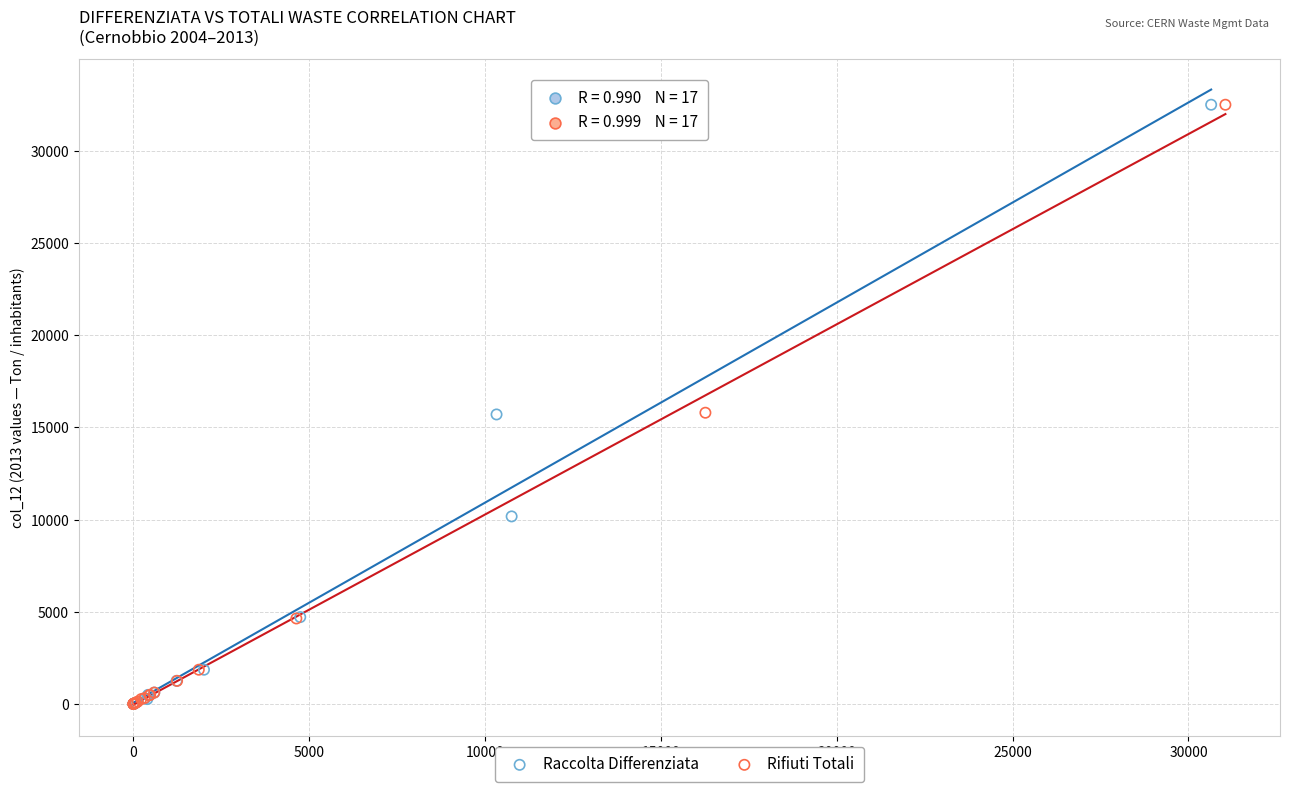

What are all the series names shown in the legend?

Raccolta Differenziata, Rifiuti Totali